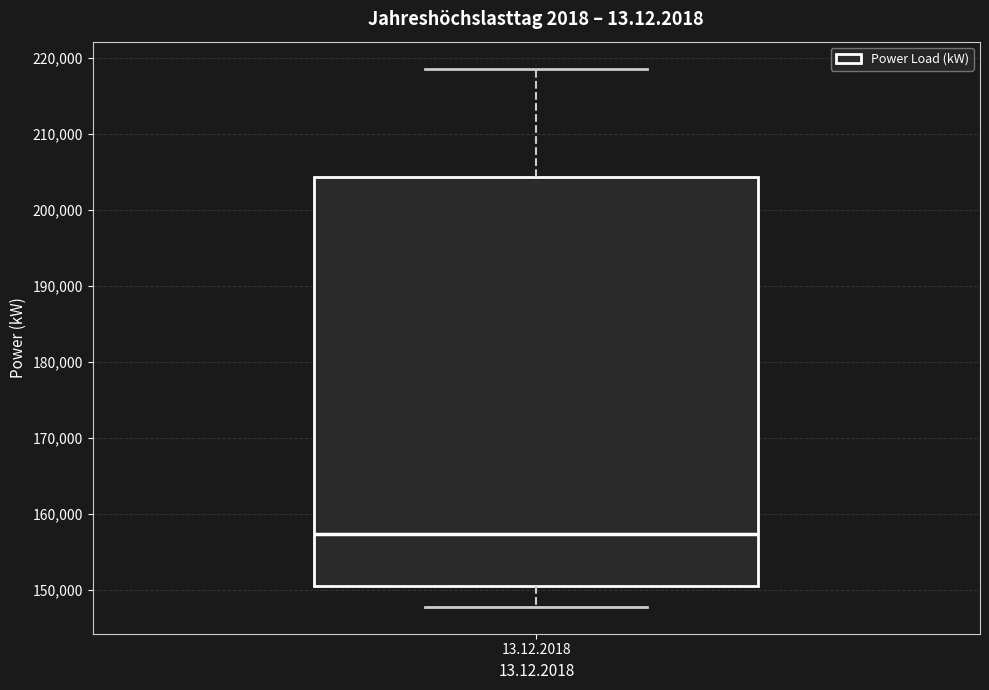

Read this box plot against the y-axis: the position of the median line, the range covered by the box, and the ends of both whiskers. The values are not printed on the chart, so give them approximately, as read against the axis.

median 157000, box 150000 to 204000, whiskers 148000 to 219000